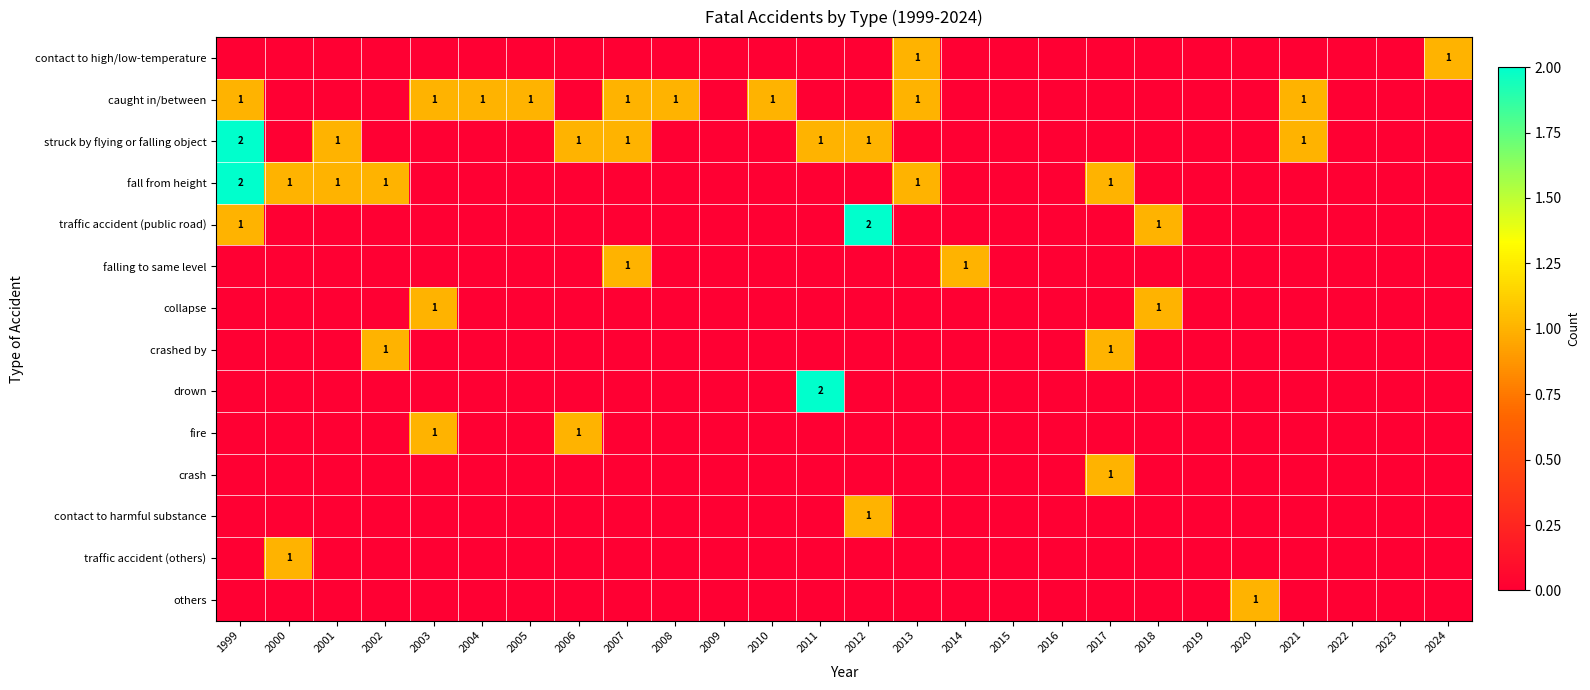

List the labels in order of caught in/between value, largest first.

1999, 2003, 2004, 2005, 2007, 2008, 2010, 2013, 2021, 2000, 2001, 2002, 2006, 2009, 2011, 2012, 2014, 2015, 2016, 2017, 2018, 2019, 2020, 2022, 2023, 2024